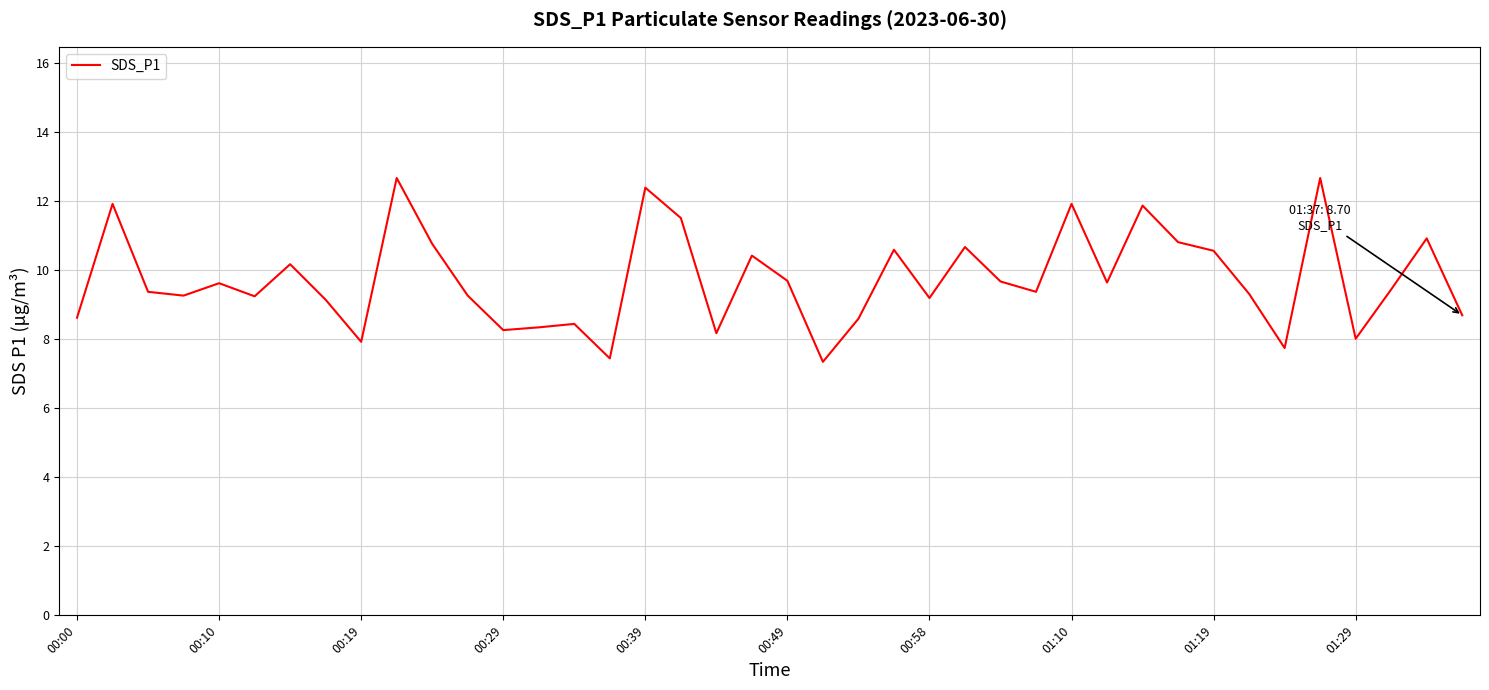

What is the difference between the maximum and minimum values?

5.3